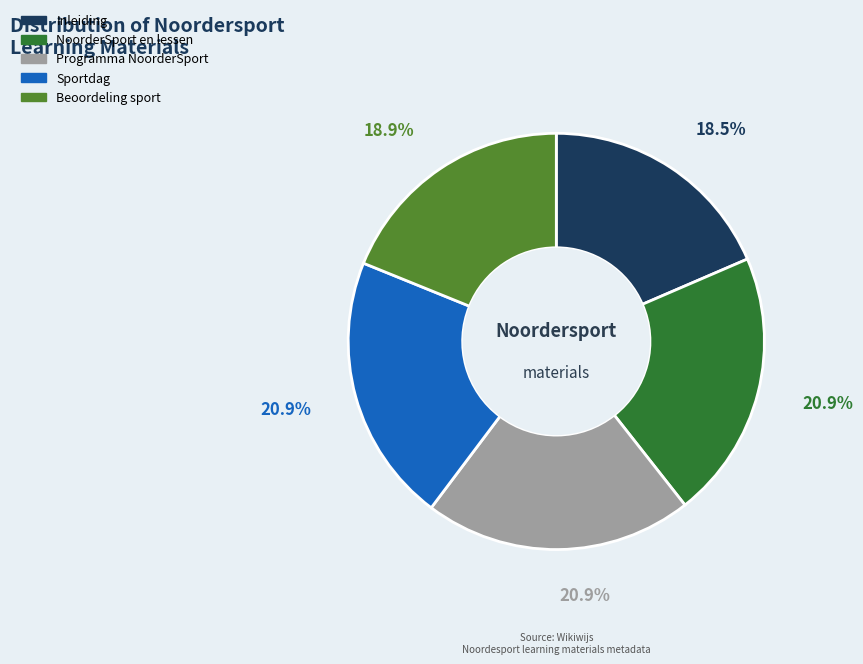

What percentage is the Beoordeling sport slice, to the nearest percent?

19%